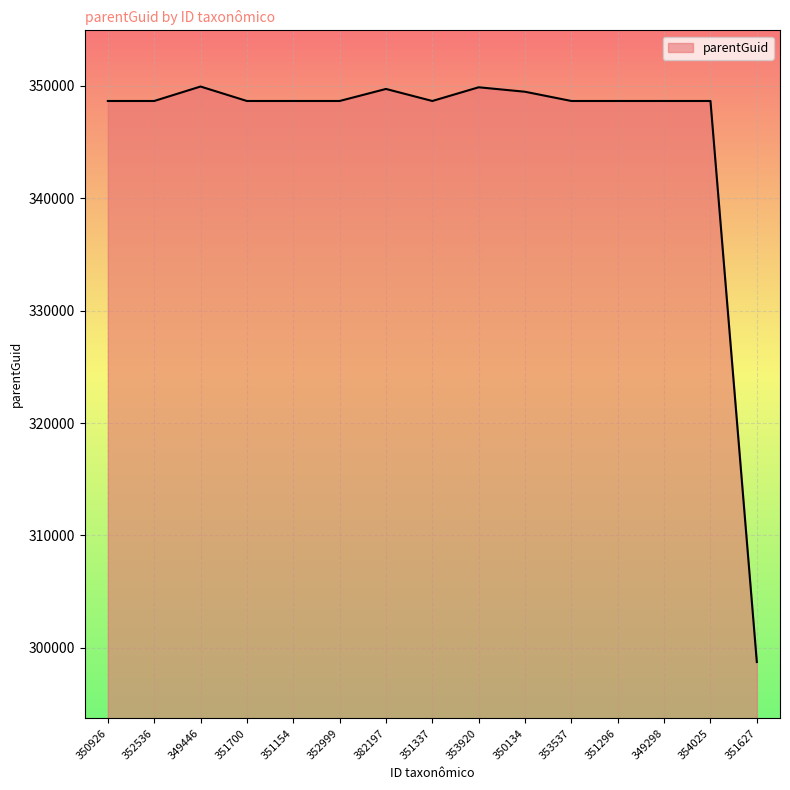

The value at 351296 is 348656. True or false?

True